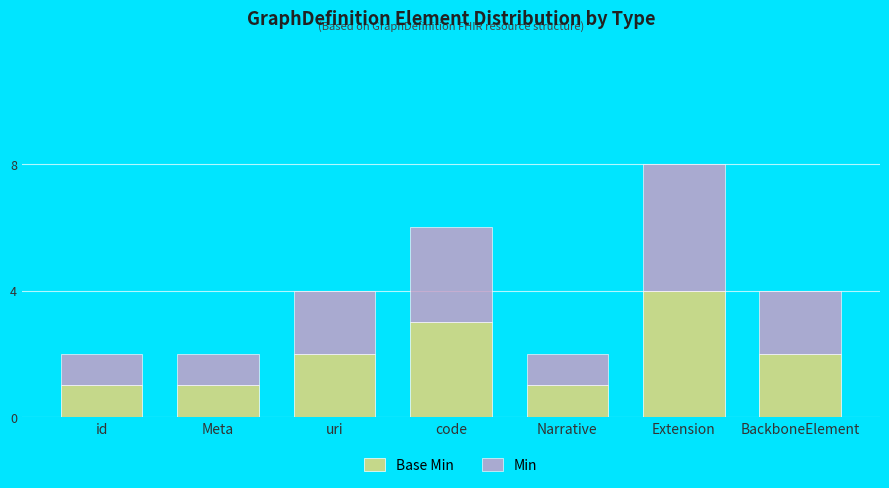

At which category is the sum across all series the highest?

Extension